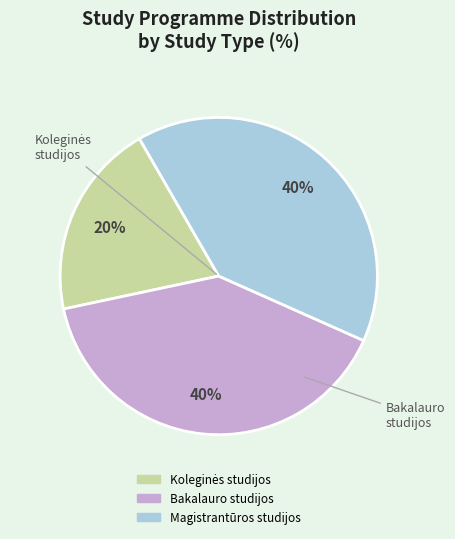

To the nearest percent, what portion does Magistrantūros studijos represent?

40%